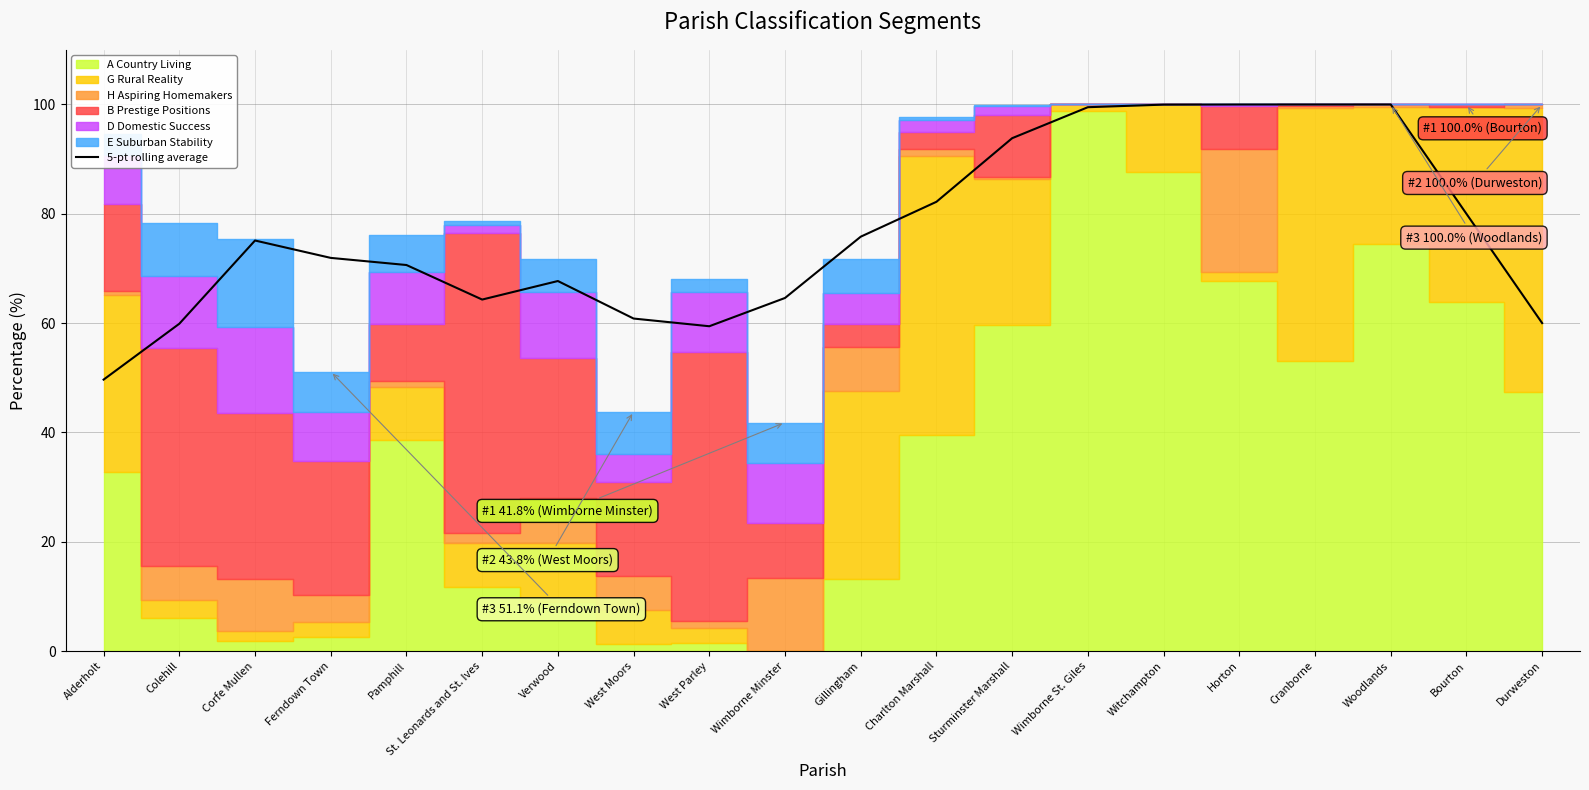

How many data points are less than 75?

10